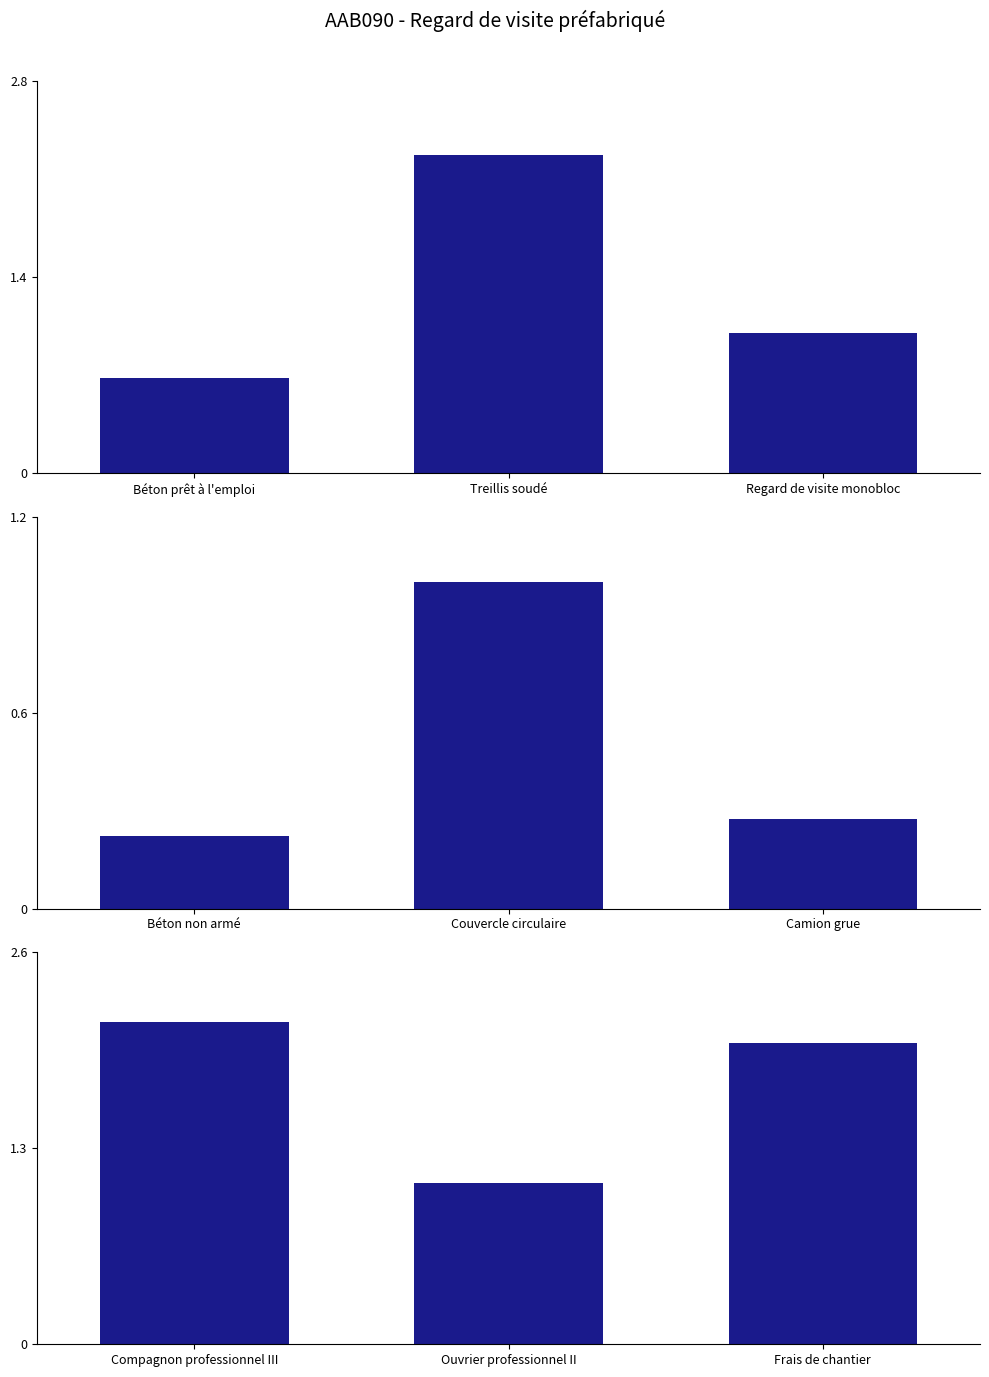

What is the label of the 3rd bar from the right?

Compagnon professionnel III